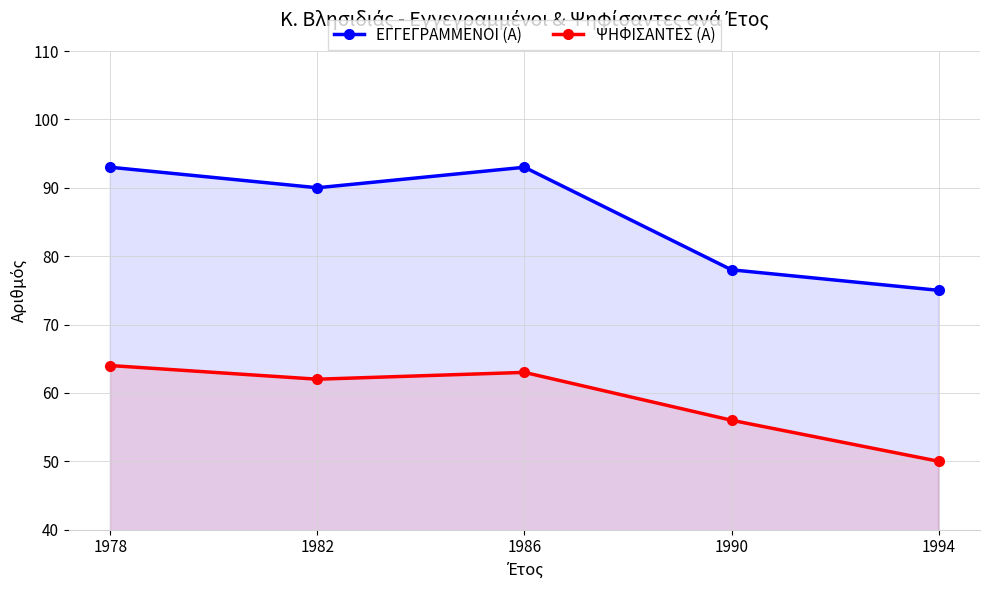

In ΨΗΦΙΣΑΝΤΕΣ (Α), how many points are lower than both neighbors (excluding endpoints)?

1